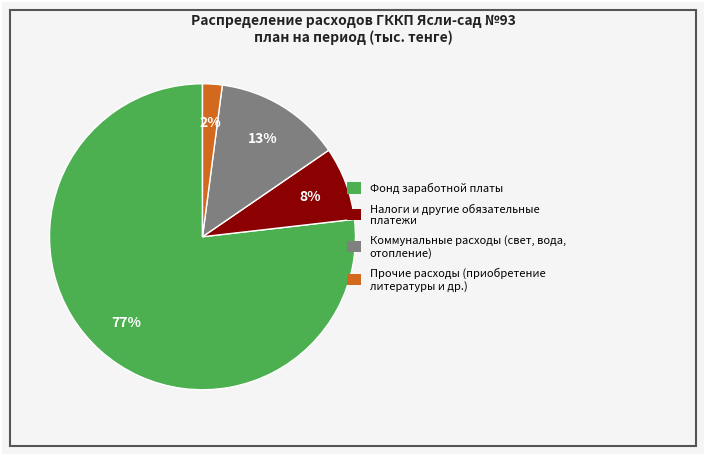

Rank the categories by value from lowest to highest.

Прочие расходы (приобретение литературы и др.), Налоги и другие обязательные платежи, Коммунальные расходы (свет, вода, отопление), Фонд заработной платы